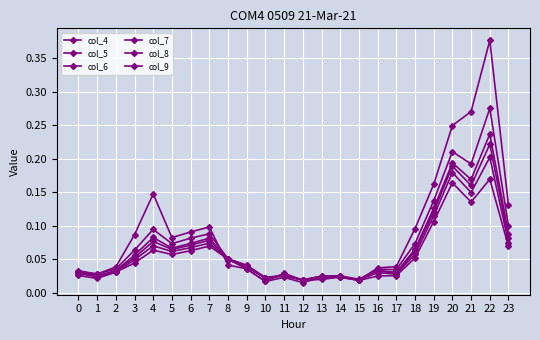

How many distinct data groups are displayed?

6